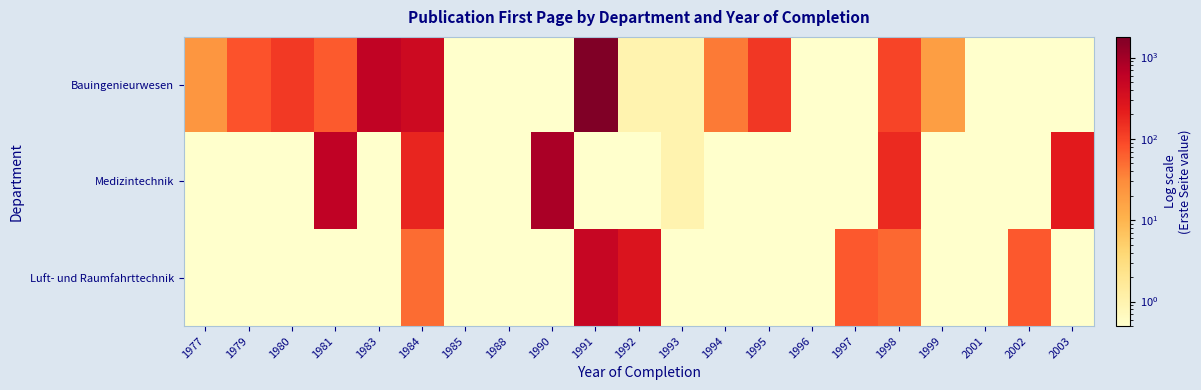

What is the spread (max minus min) of values at 1983?

551.9